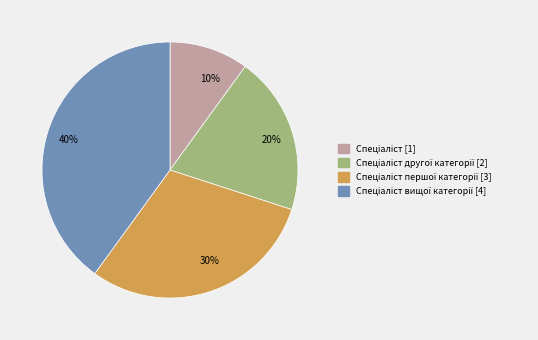

Does any single category account for the majority?

No